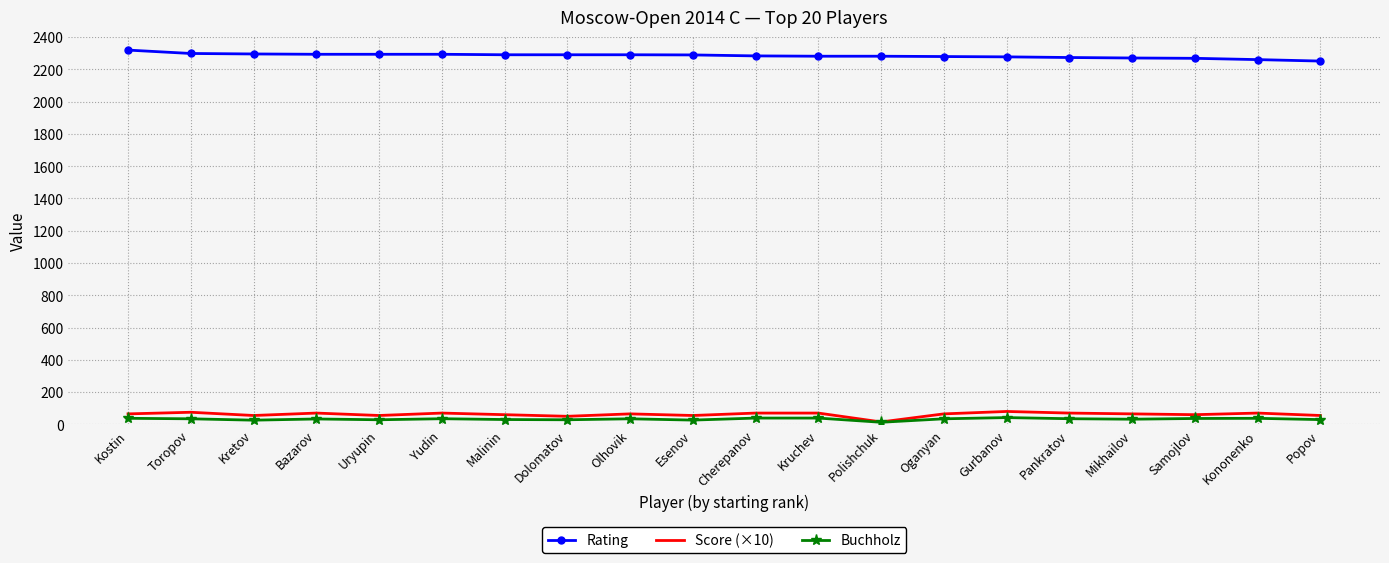

True or false: Score (×10) has a value of 60.0 at Samojlov.

True